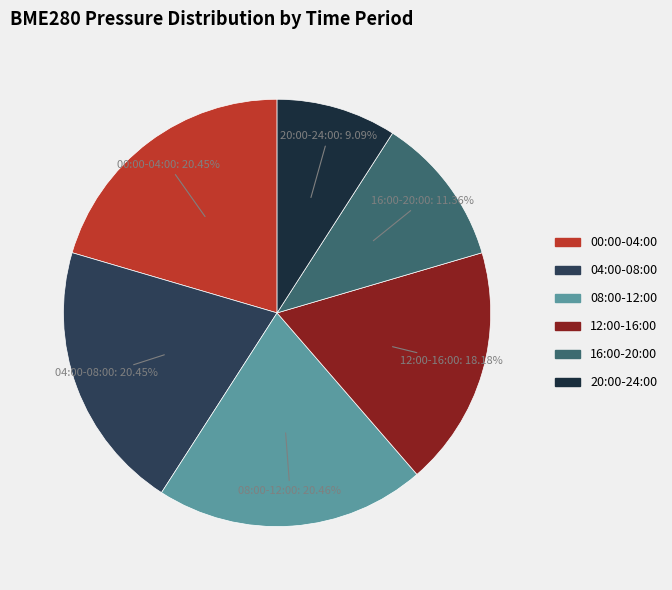

What percentage is the 20:00-24:00 slice, to the nearest percent?

9%